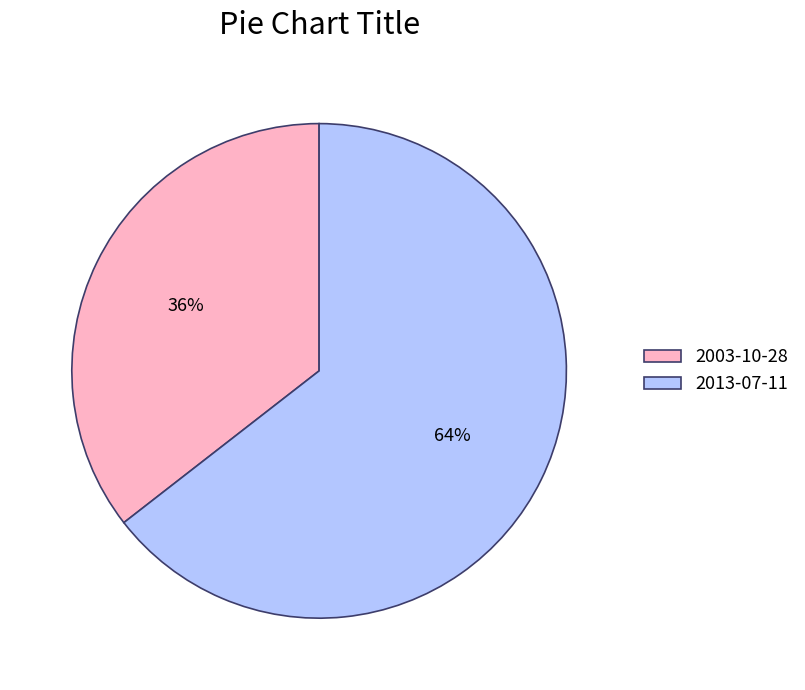

Which category has the smallest portion of the pie?

2003-10-28